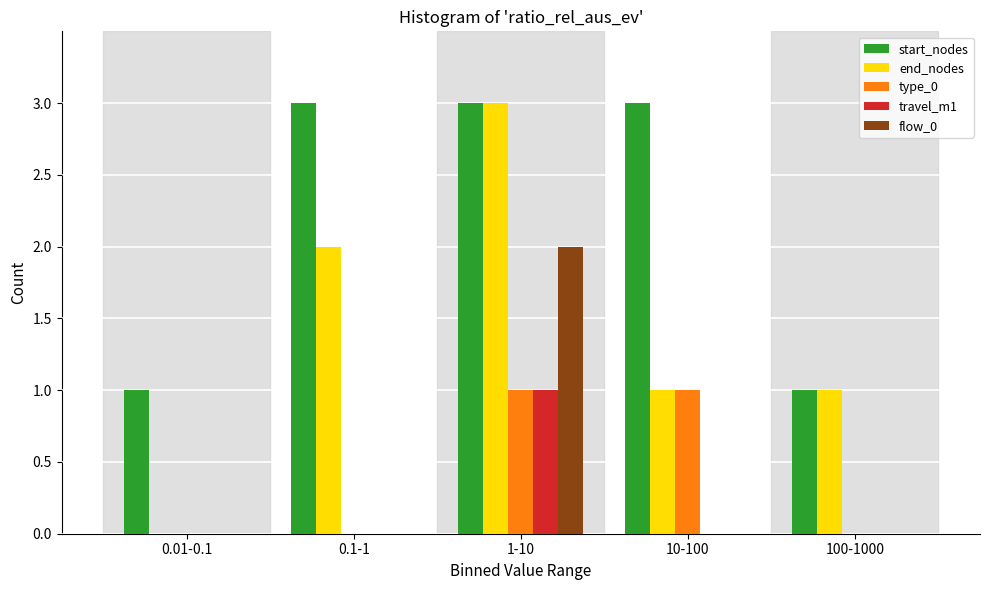

Reading left to right, list all the values displayed in this chart.

start_nodes: 0.01-0.1=1	0.1-1=3	1-10=3	10-100=3	100-1000=1
end_nodes: 0.01-0.1=0	0.1-1=2	1-10=3	10-100=1	100-1000=1
type_0: 0.01-0.1=0	0.1-1=0	1-10=1	10-100=1	100-1000=0
travel_m1: 0.01-0.1=0	0.1-1=0	1-10=1	10-100=0	100-1000=0
flow_0: 0.01-0.1=0	0.1-1=0	1-10=2	10-100=0	100-1000=0